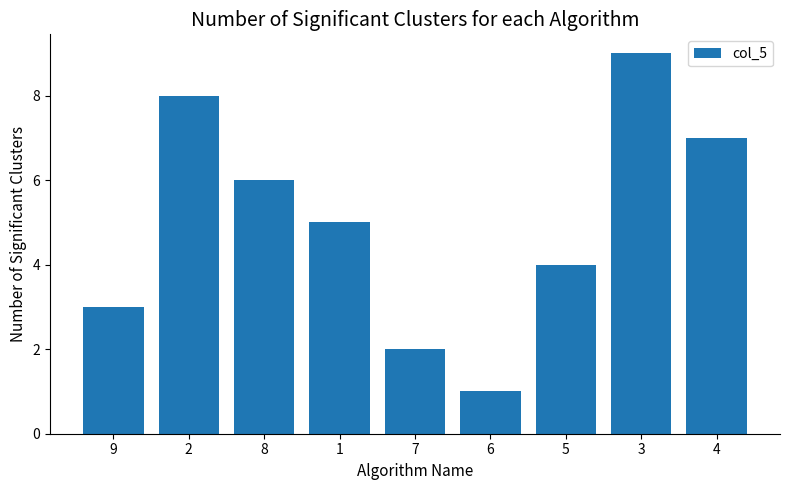

What is the difference between the values at 1 and 2?

3